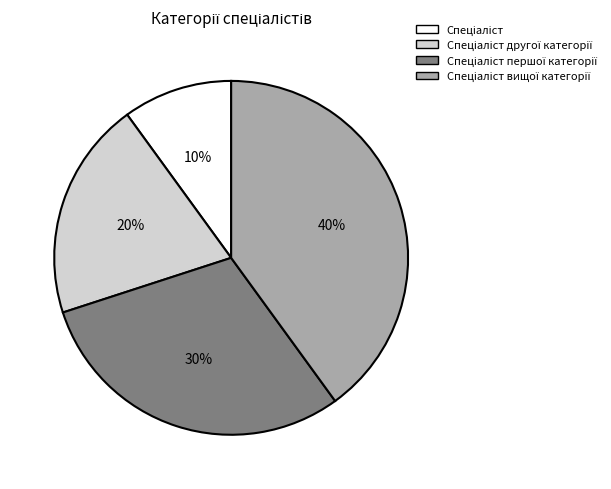

To the nearest percent, what is the average slice percentage?

25%